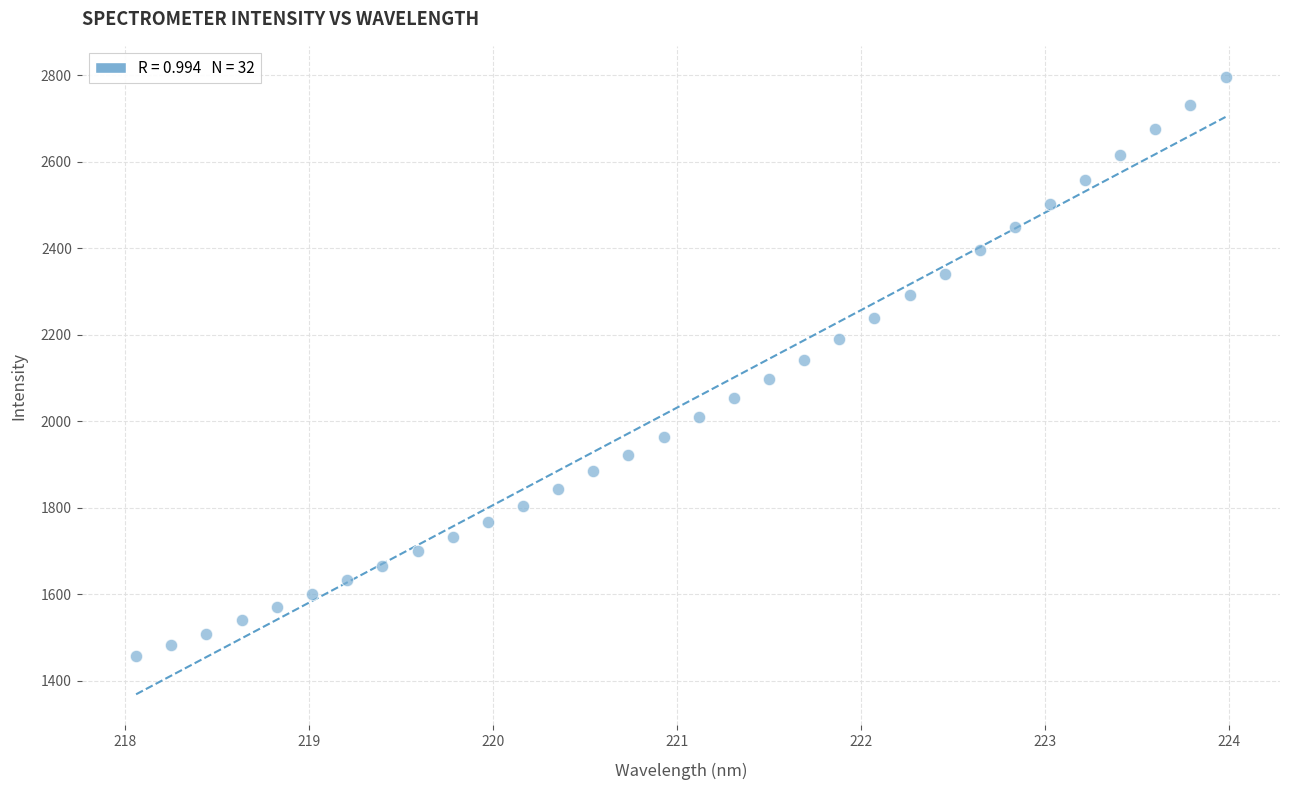

What is the range of Y values (max minus min)?

1340.2